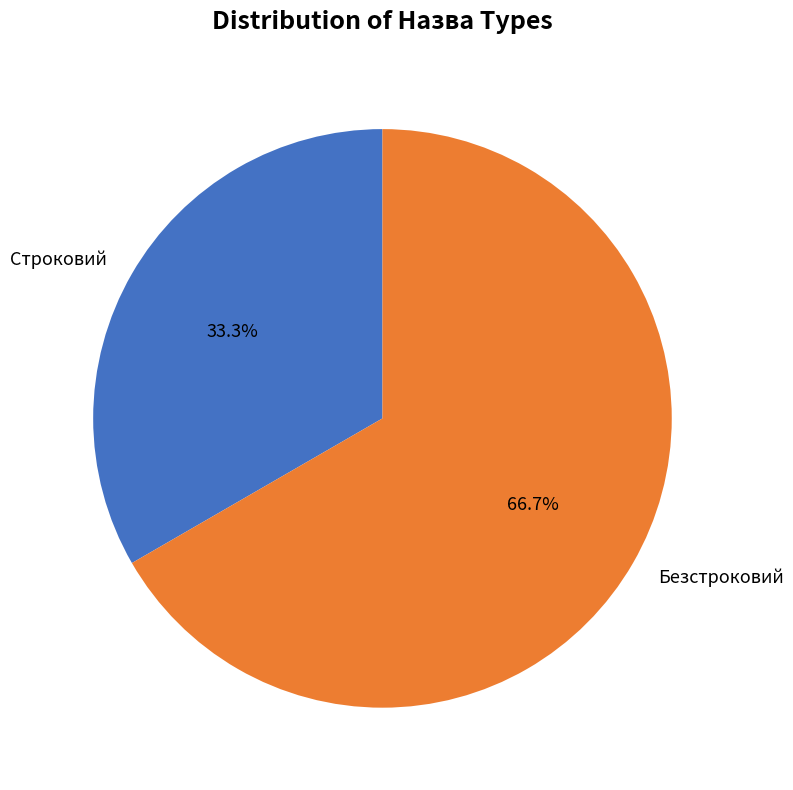

What percentage is NOT represented by Строковий?

66.7%